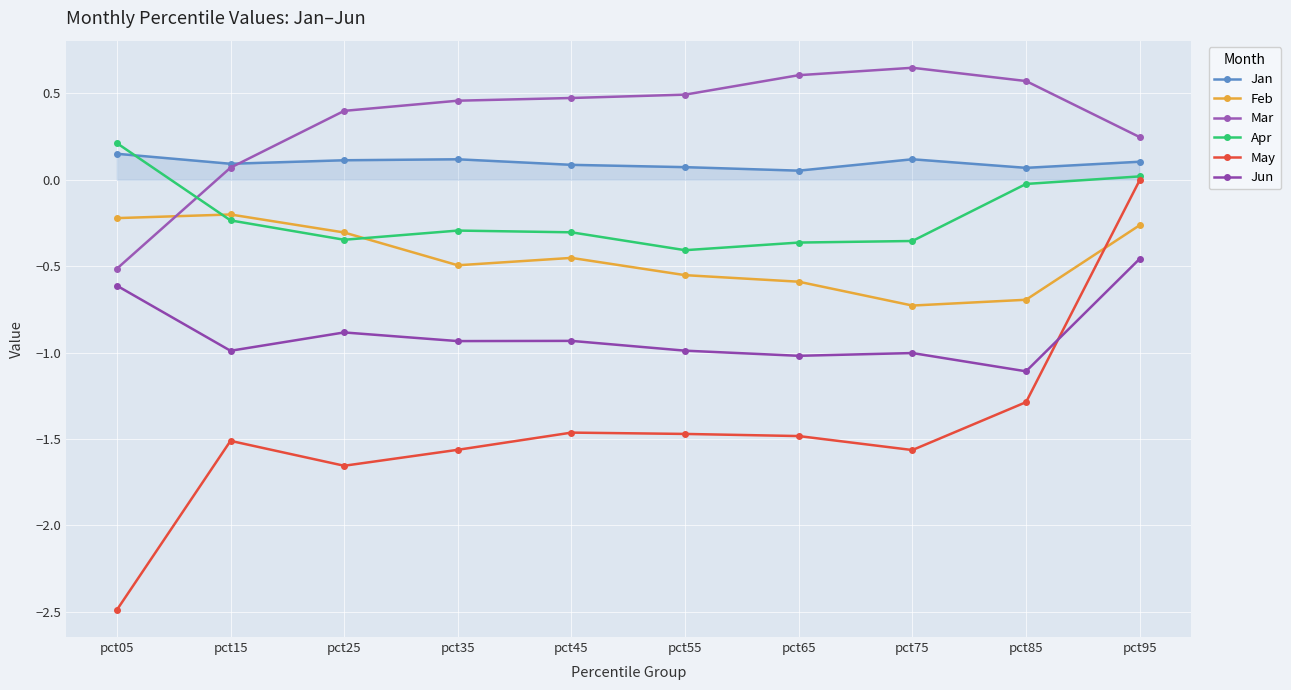

True or false: Mar has a value of 0.1 at pct15.

True